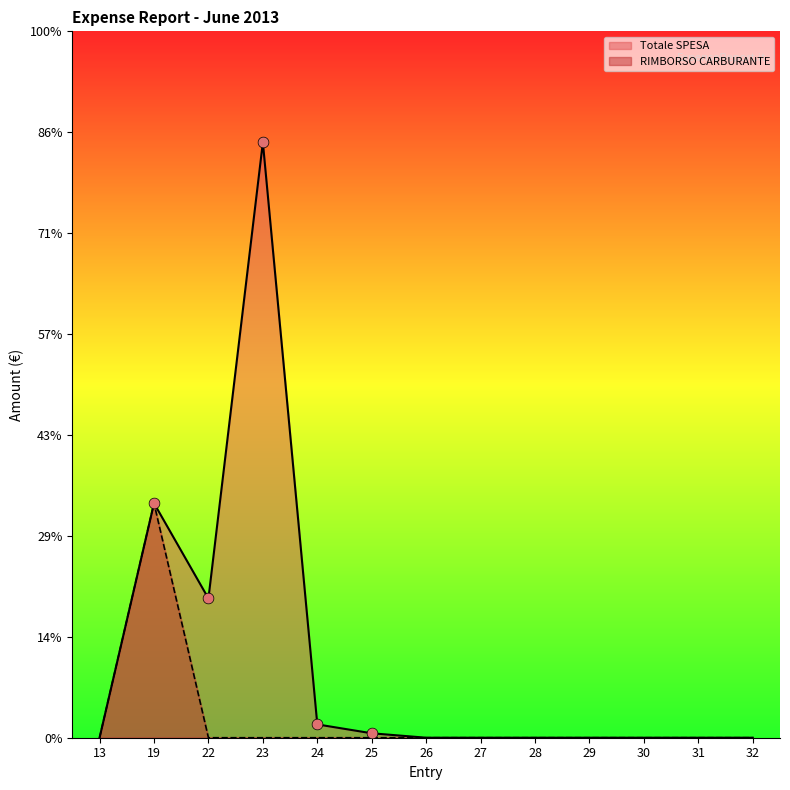

Which series contains the highest Y value?

Totale SPESA